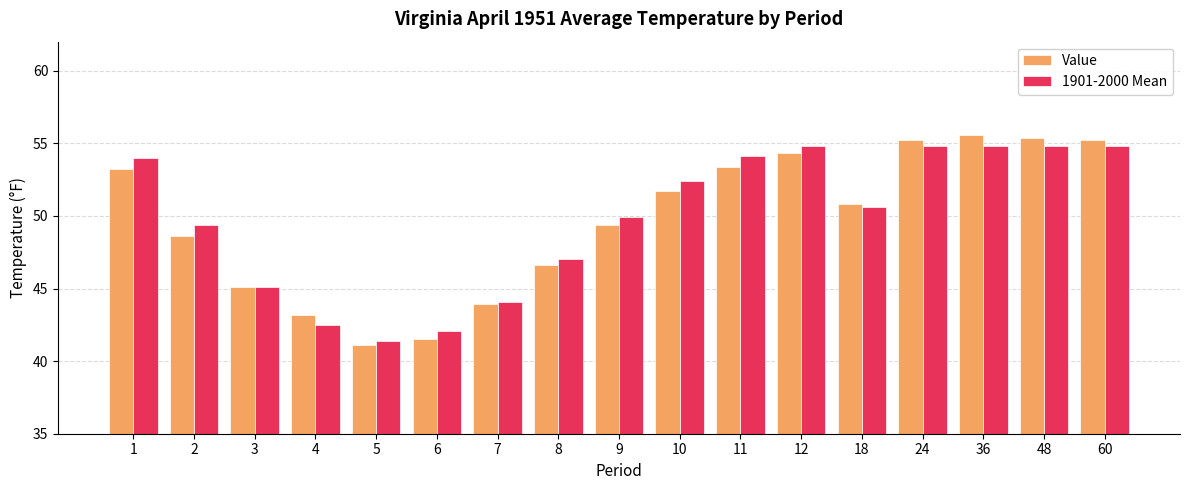

List the series in order of their peak value, highest first.

Value, 1901-2000 Mean